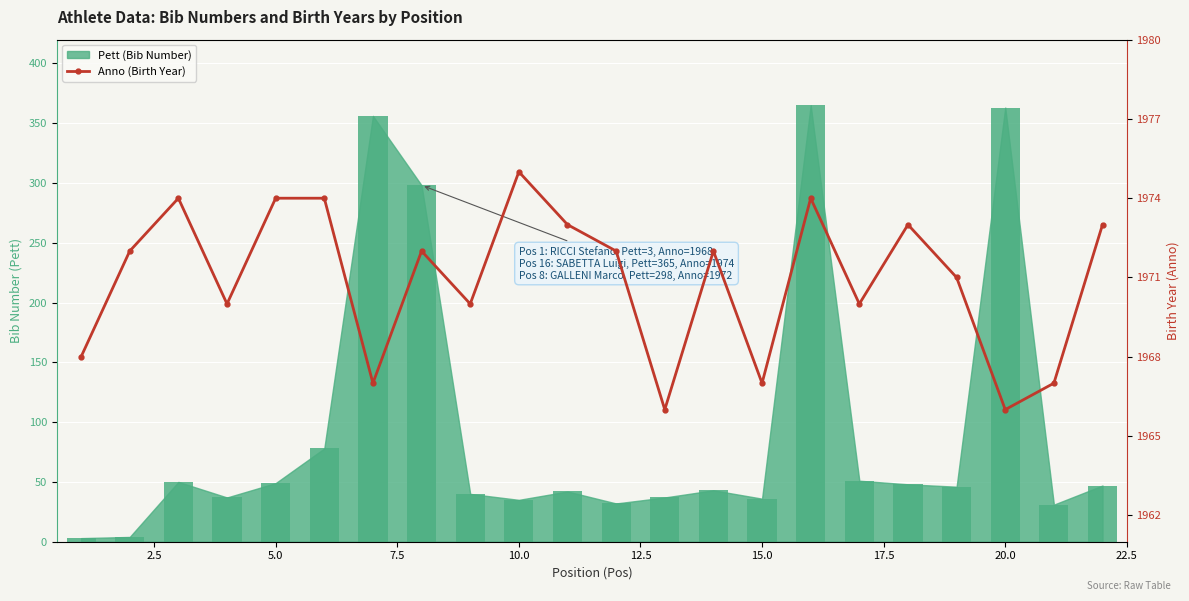

How many bars are there in total?

22